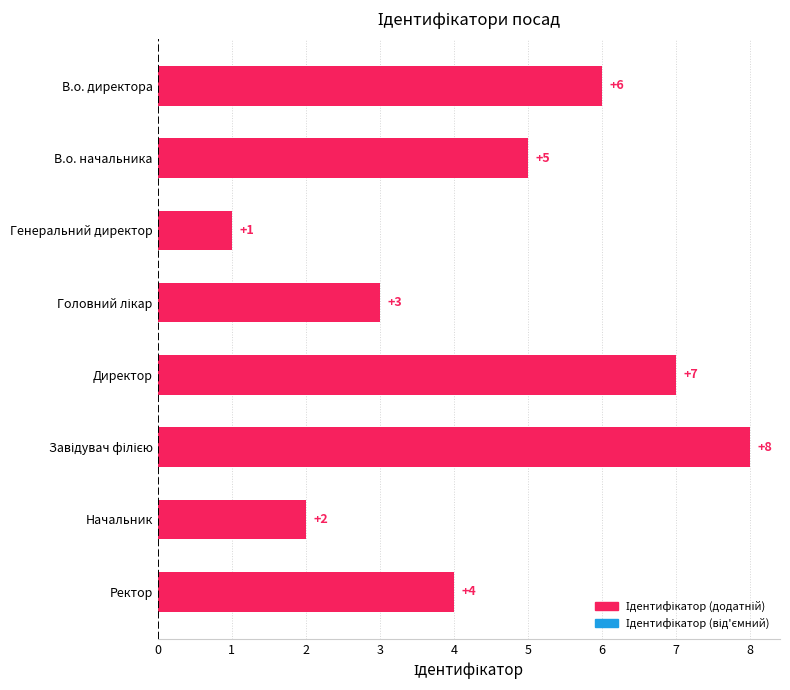

What is the difference between the maximum and minimum values?

7